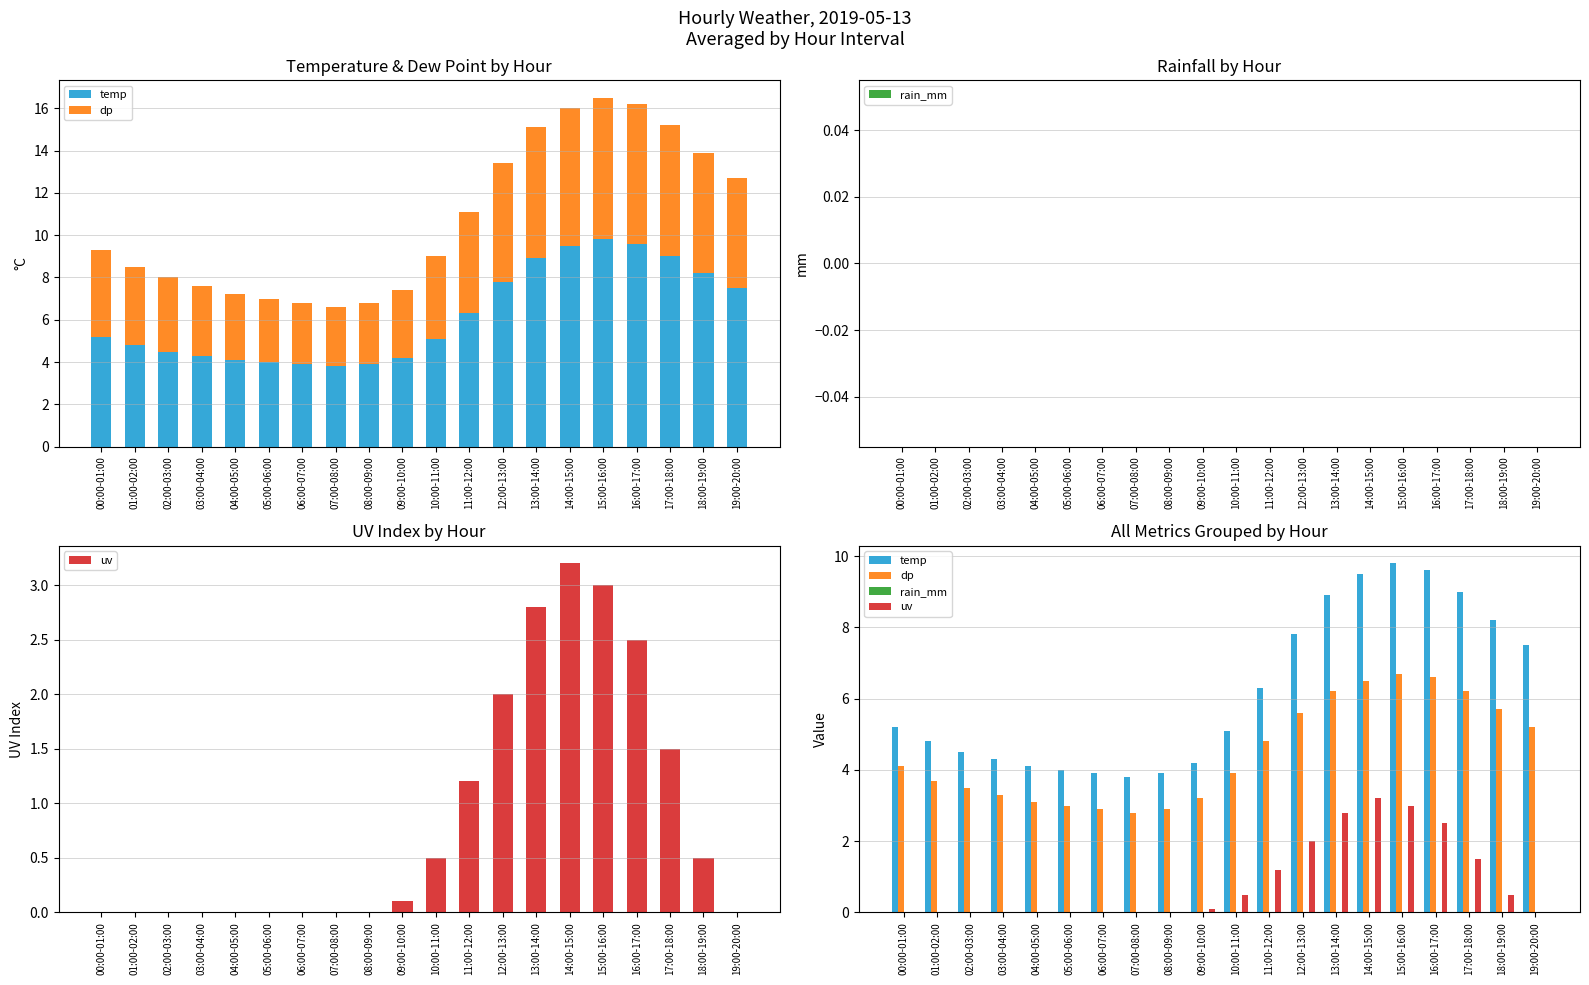

How many bars are there in each group?

4